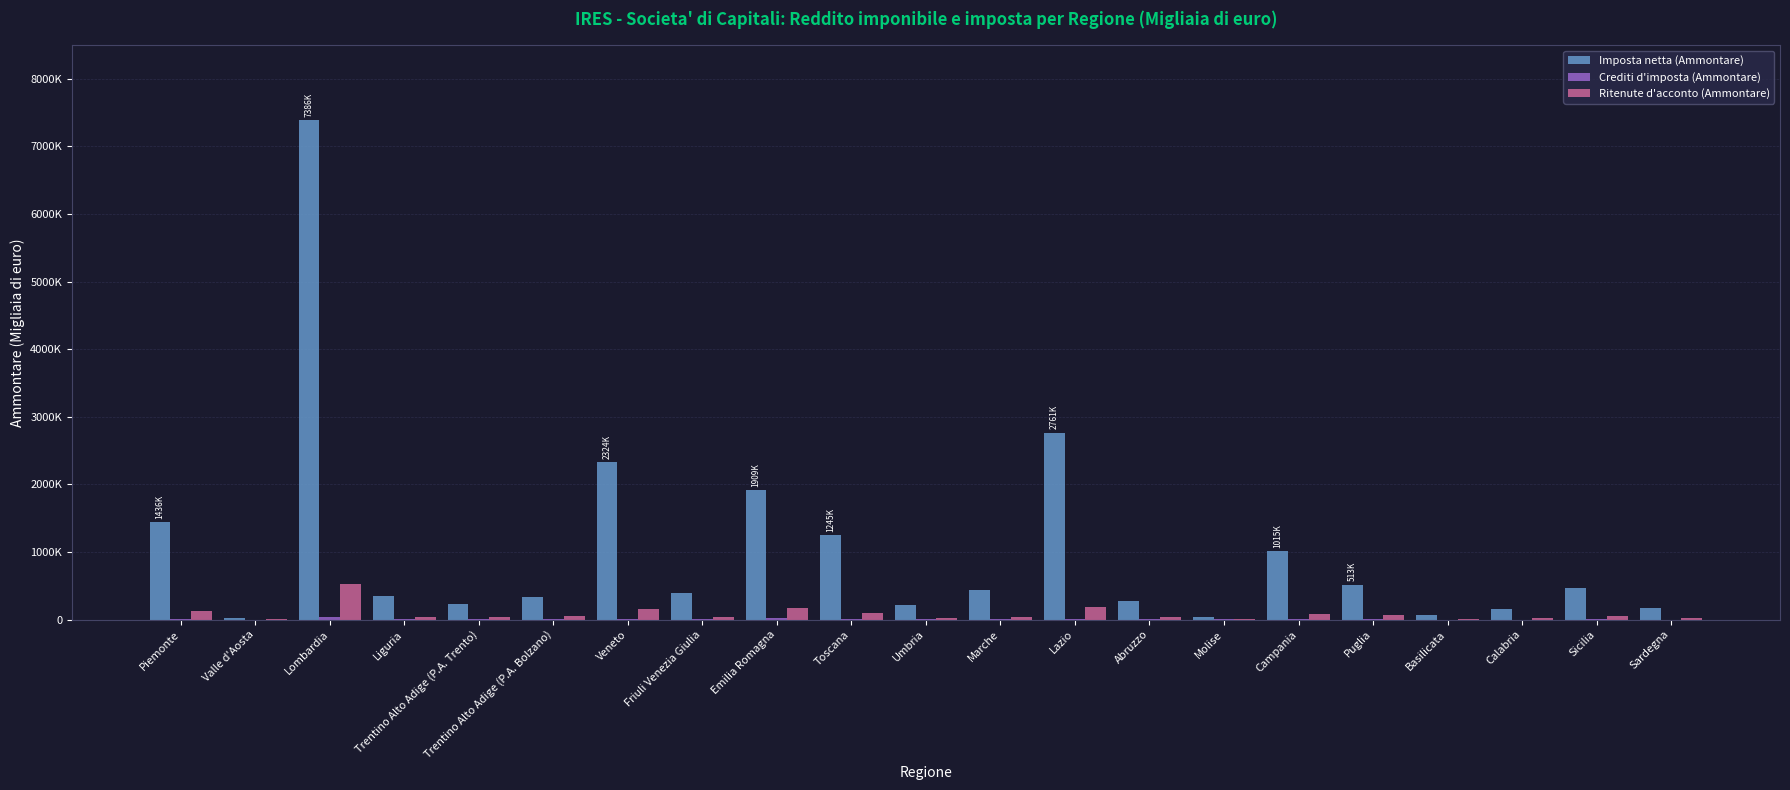

Are the bars grouped side by side (vs. stacked)?

Yes